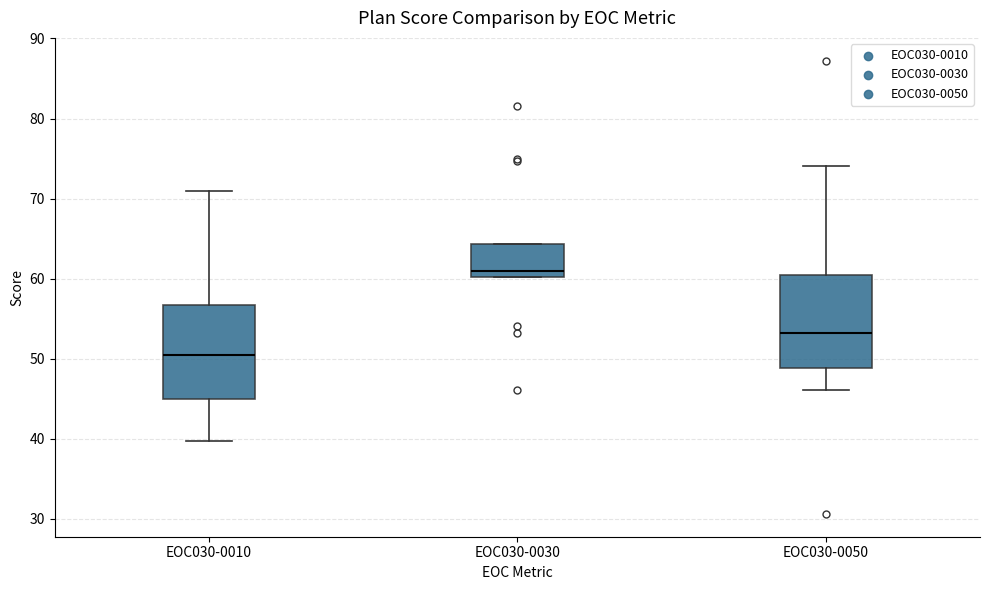

Reading left to right, transcribe this box plot: for each box, give where its median line is, the range the box spans, and where its two whiskers end, as read against the y-axis. The values are not printed on the chart, so give them approximately, as read against the axis.

EOC030-0010: median 50, box 45 to 57, whiskers 40 to 71
EOC030-0030: median 61, box 60 to 64, whiskers 60 to 64
EOC030-0050: median 53, box 49 to 61, whiskers 46 to 74